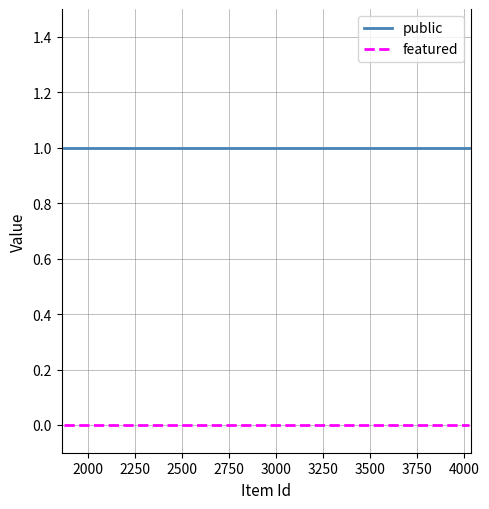

True or false: public has more than 2 points higher than both neighbors.

False